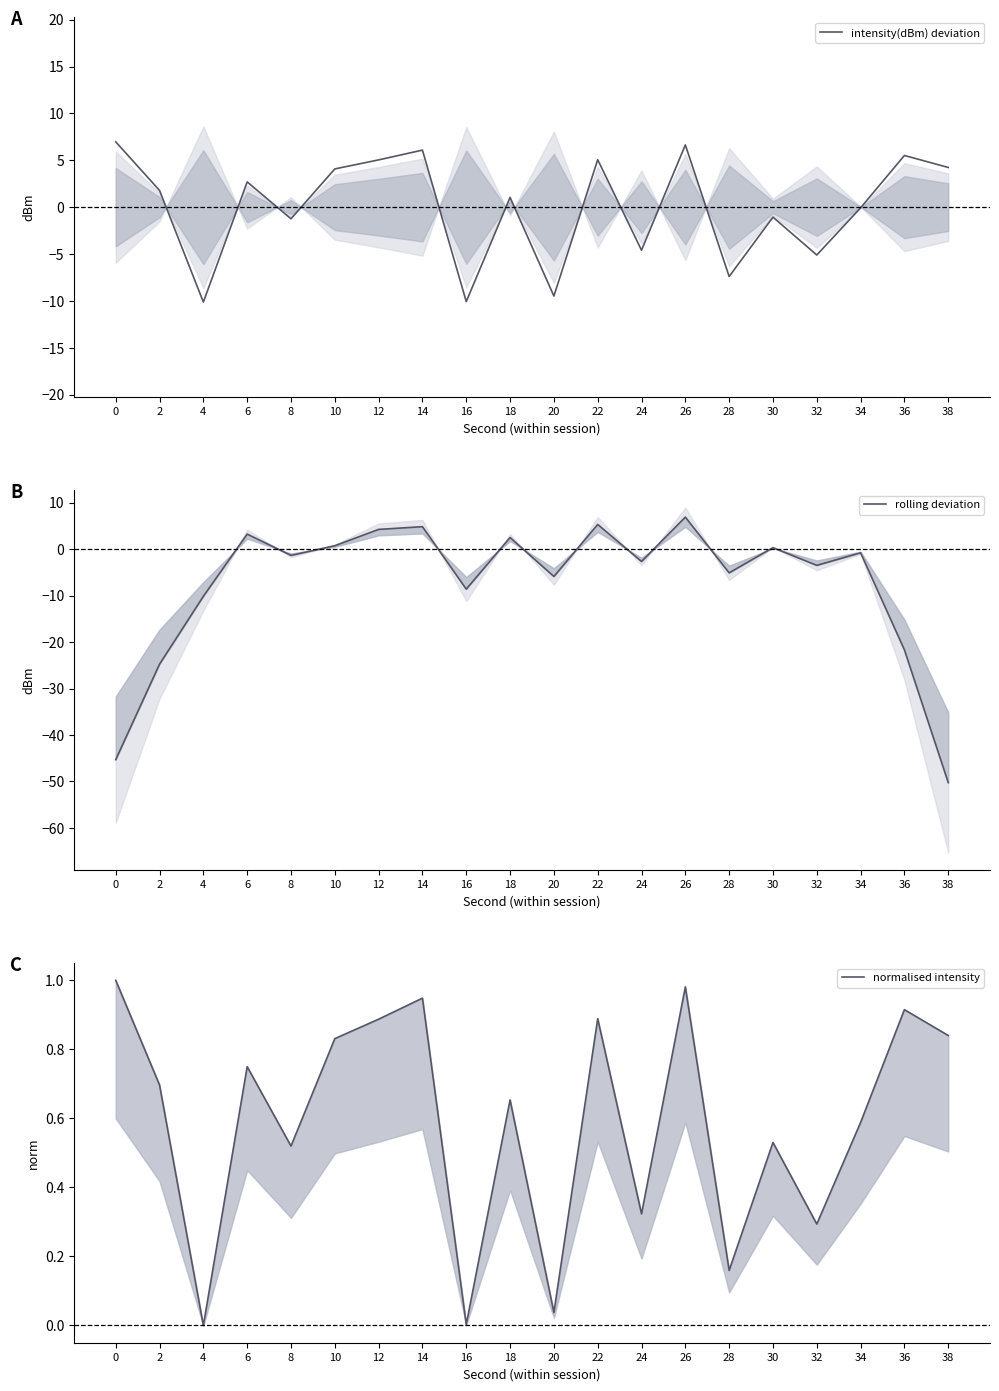

How many values in the rolling deviation series are below -1?

11